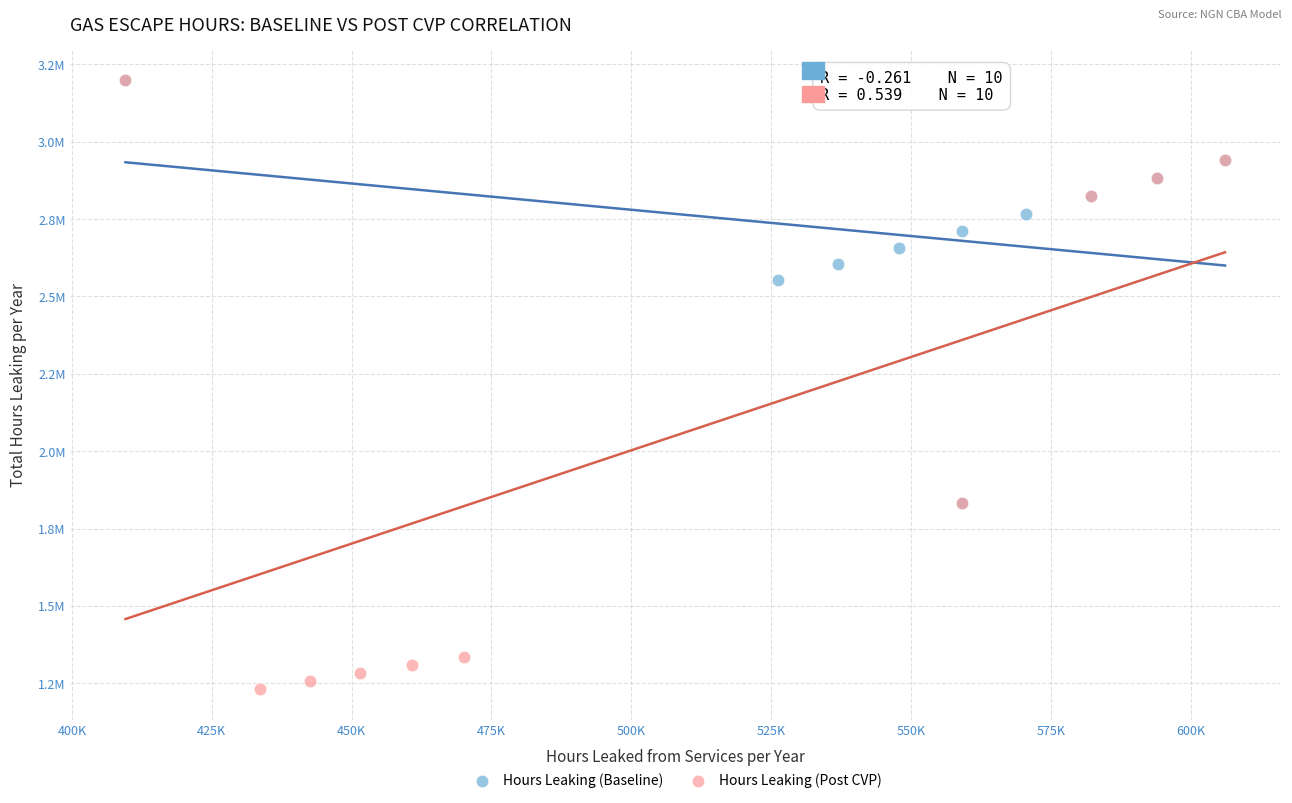

What are all the series names shown in the legend?

Hours Leaking (Baseline), Hours Leaking (Post CVP)